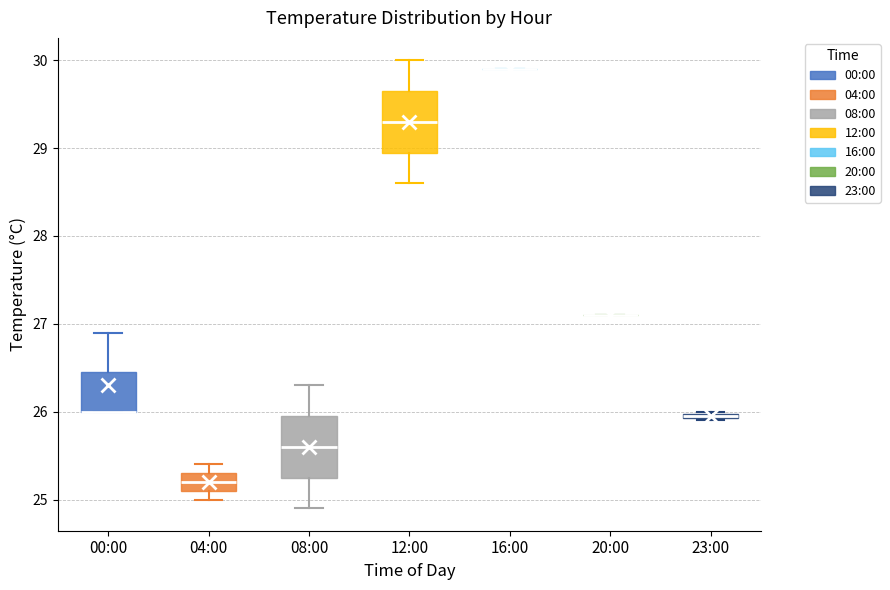

Where does the median line of the box for 12:00 sit on the y-axis? The values are not printed on the chart, so give them approximately, as read against the axis.

29.3